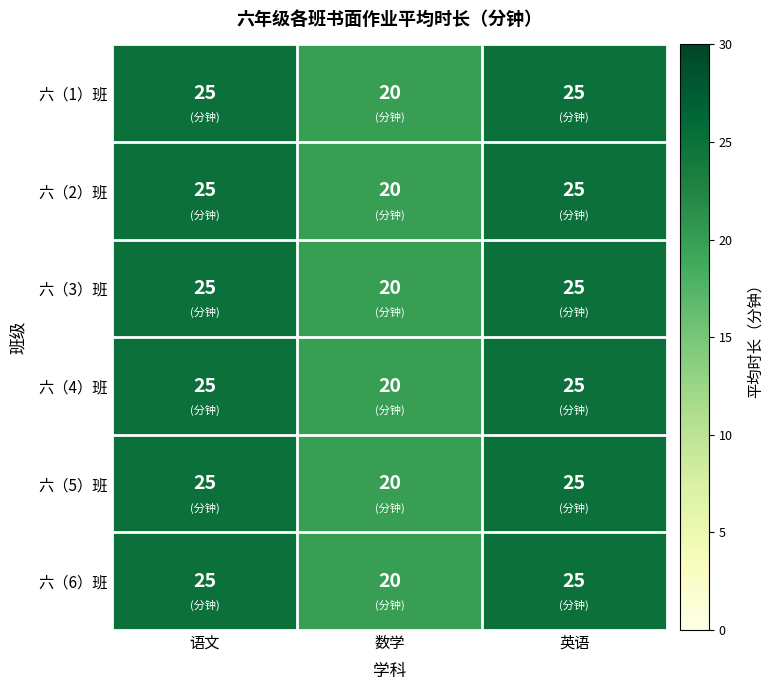

Count the 六（1）班 values in the range 20 to 25.

3